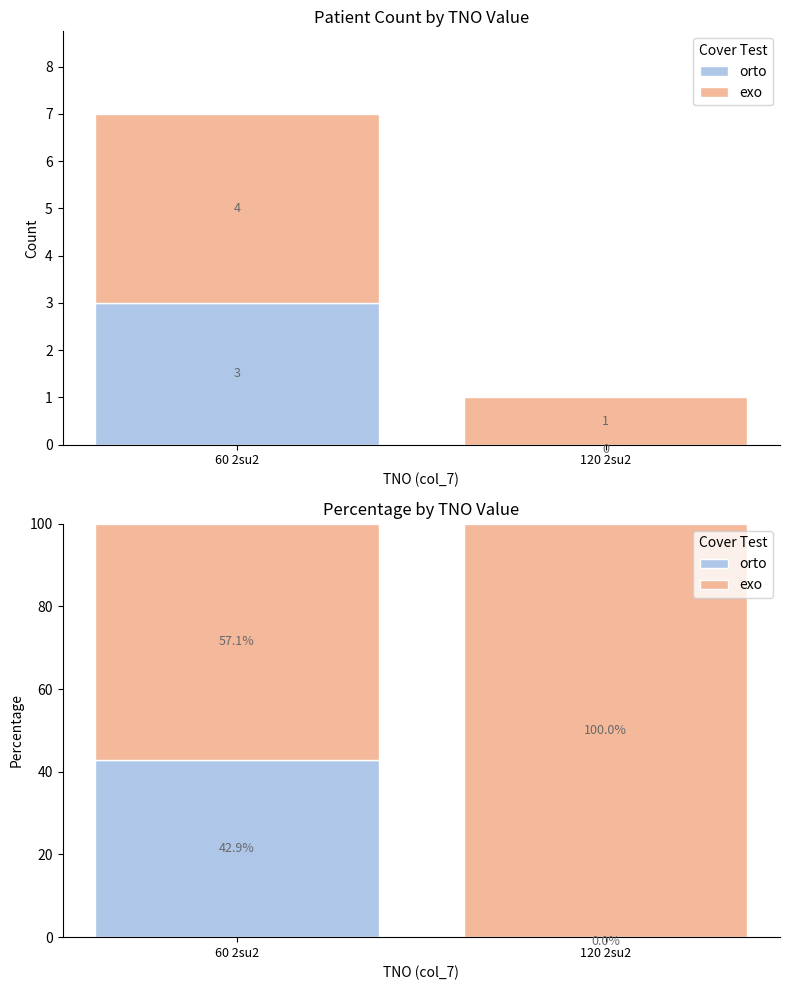

Is it true that orto equals 67.1 at 60 2su2?

False